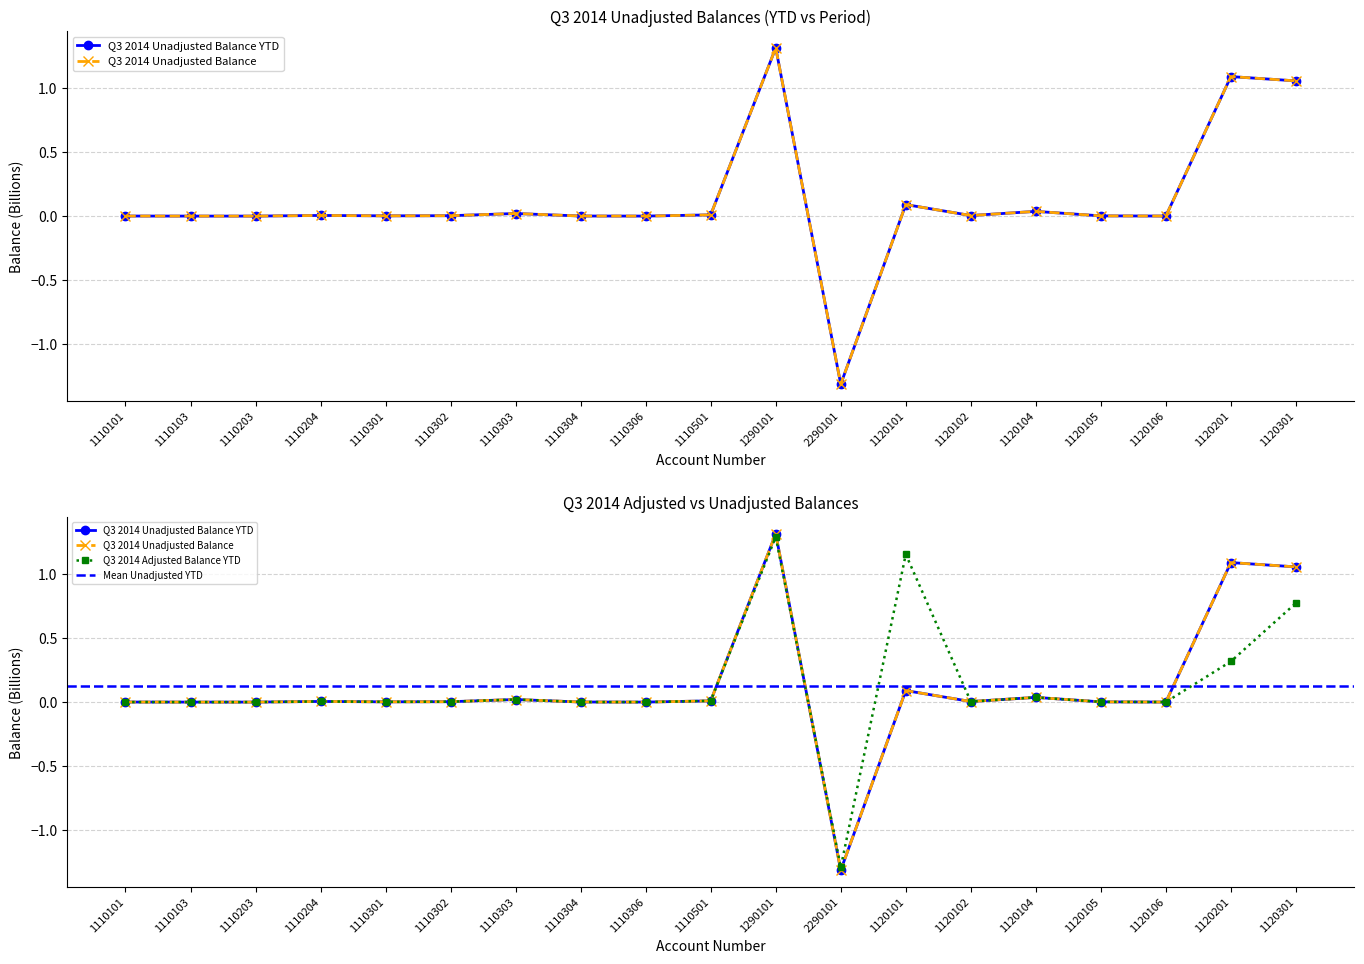

Reading left to right, what are all the values shown in this chart?

Q3 2014 Unadjusted Balance YTD: 0.0	0.0	0.0	0.0	0.0	0.0	0.0	0.0	0.0	0.0	1.3	-1.3	0.1	0.0	0.0	0.0	0.0	1.1	1.1
Q3 2014 Unadjusted Balance: 0.0	0.0	0.0	0.0	0.0	0.0	0.0	0.0	0.0	0.0	1.3	-1.3	0.1	0.0	0.0	0.0	0.0	1.1	1.1
Q3 2014 Adjusted Balance YTD: 0.0	0.0	0.0	0.0	0.0	0.0	0.0	0.0	0.0	0.0	1.3	-1.3	1.2	0.0	0.0	0.0	0.0	0.3	0.8